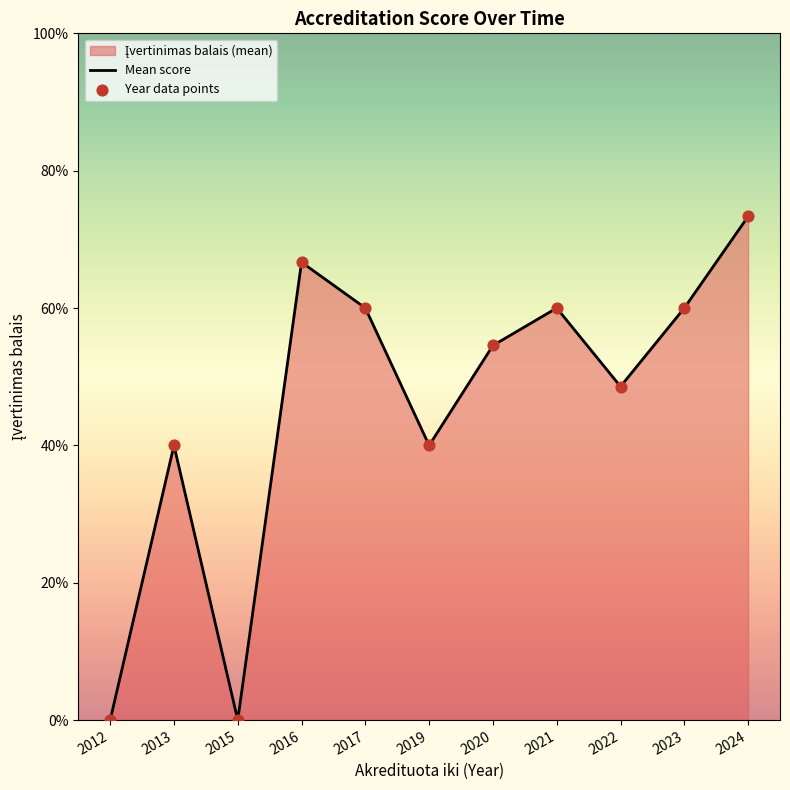

Which series reaches the minimum Y coordinate?

Mean score